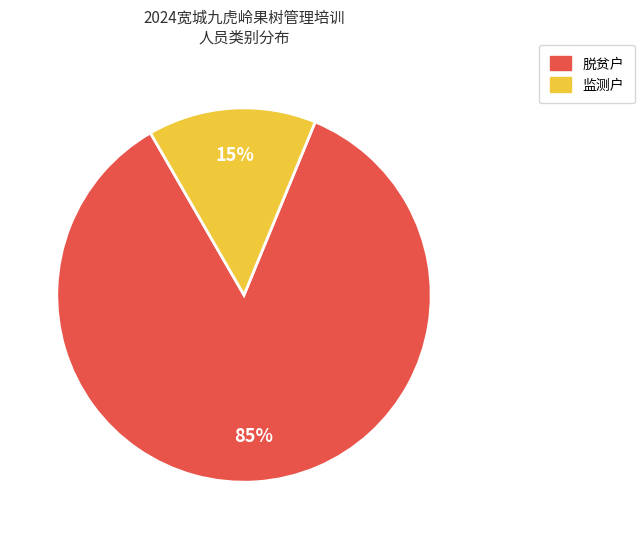

To the nearest percent, what is the combined percentage of 监测户 and 脱贫户?

100%